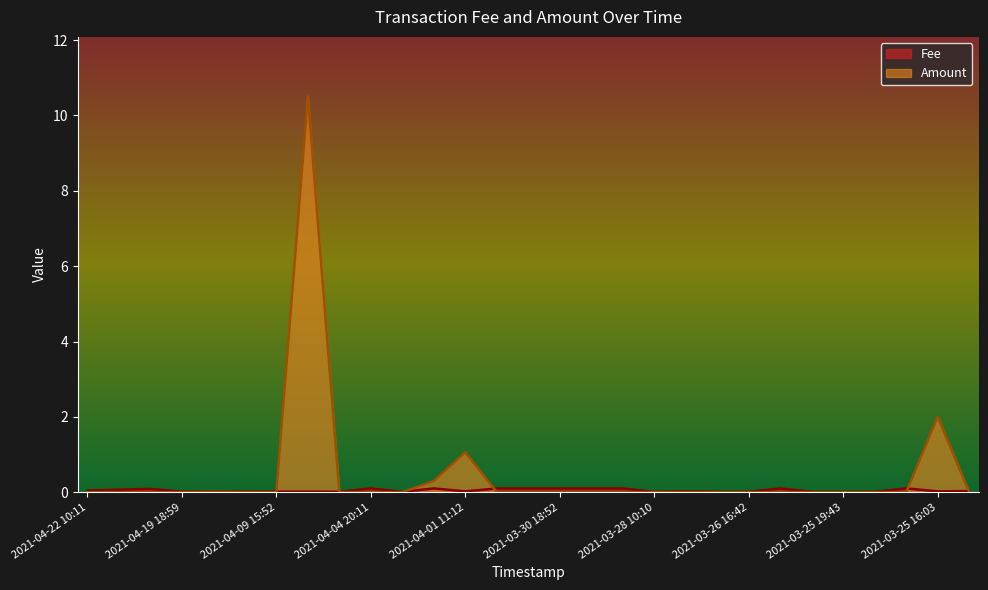

In Amount, how many points are higher than both neighbors (excluding endpoints)?

5